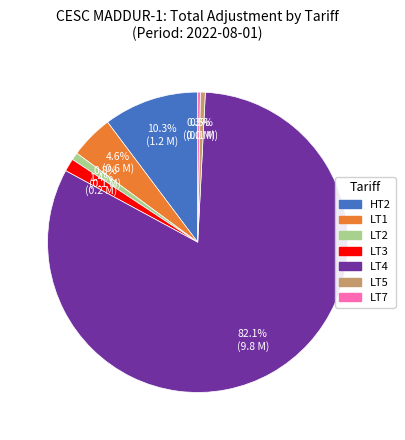

Which has a higher value, LT3 or HT2?

HT2